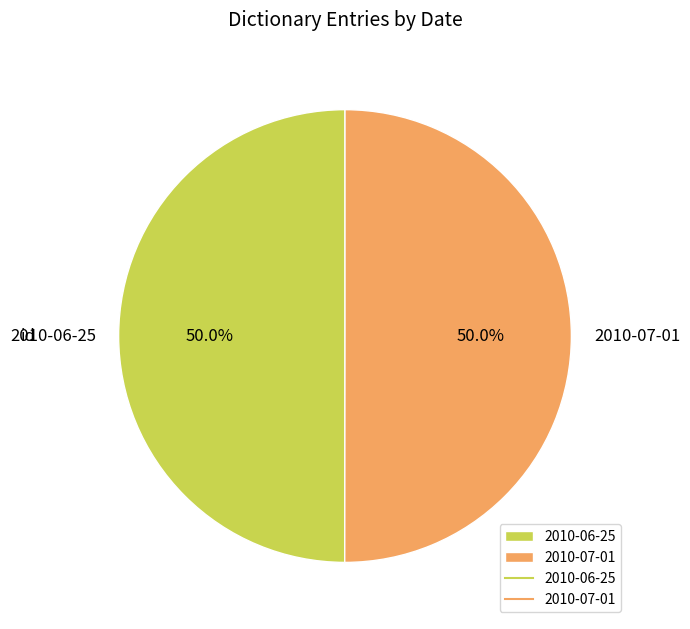

Approximately how many times larger is the value at 2010-06-25 compared to 2010-07-01?

1.0